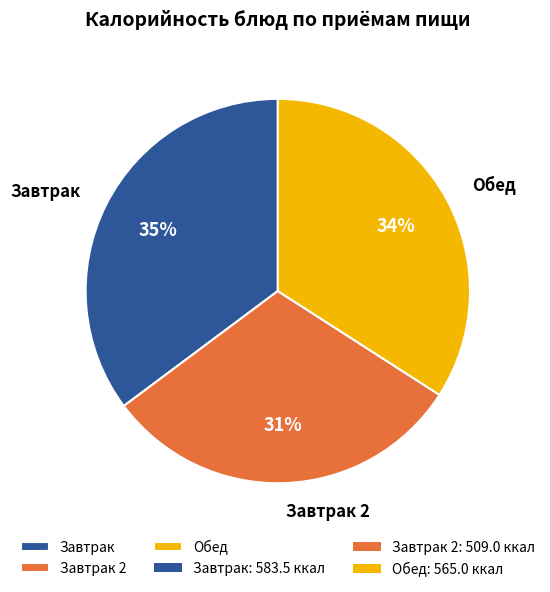

How many segments does this pie chart have?

3